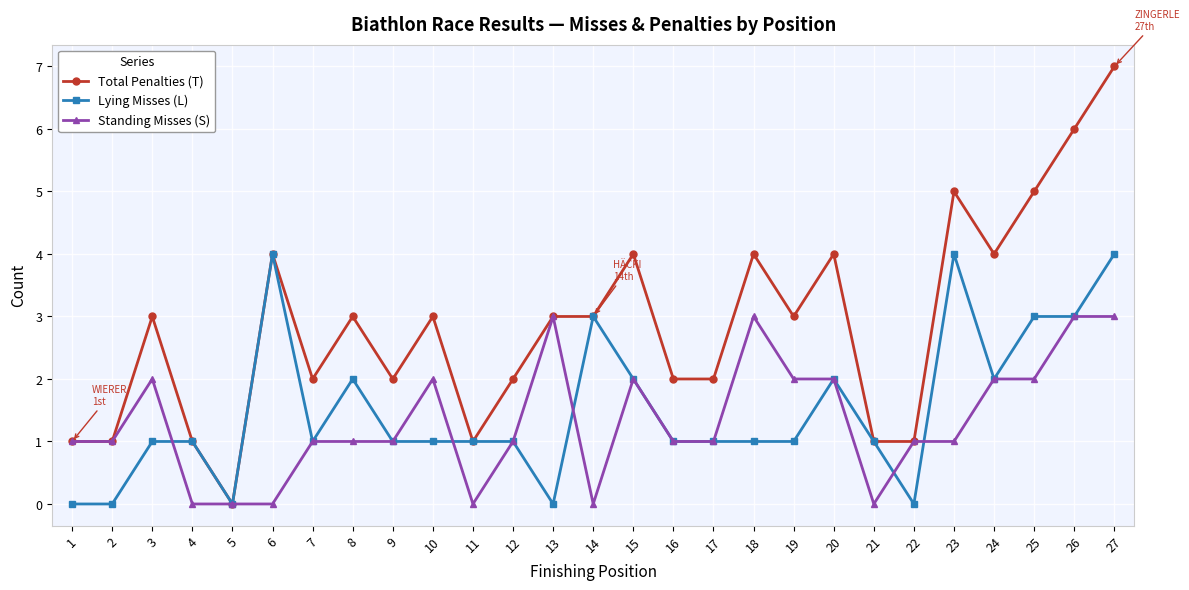

Count the Total Penalties (T) values in the range 1 to 4.

22